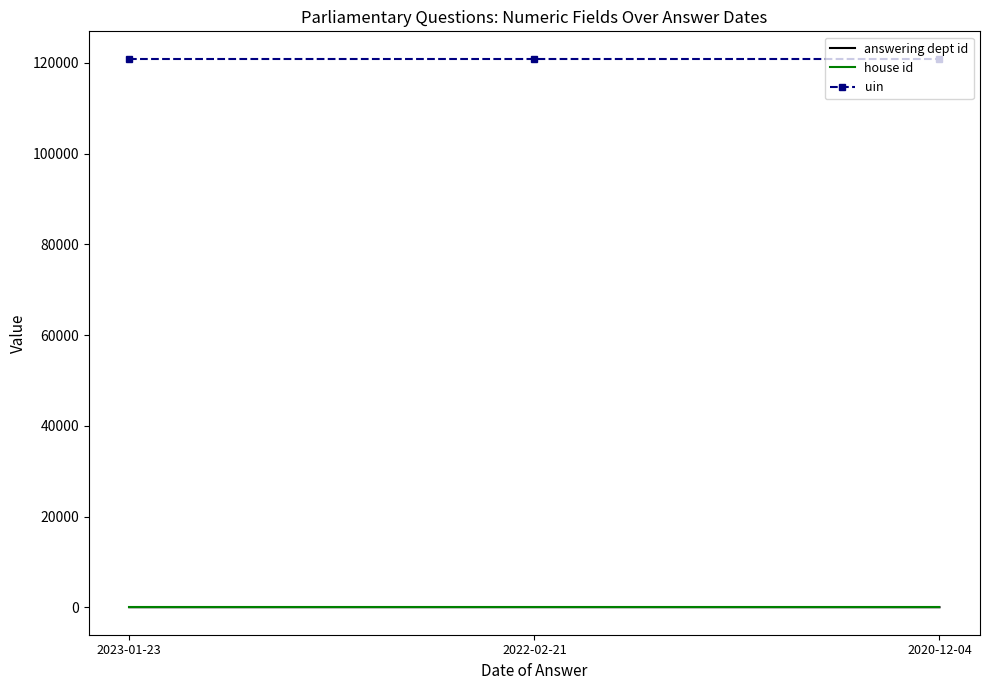

Which series has the largest total across all categories?

uin